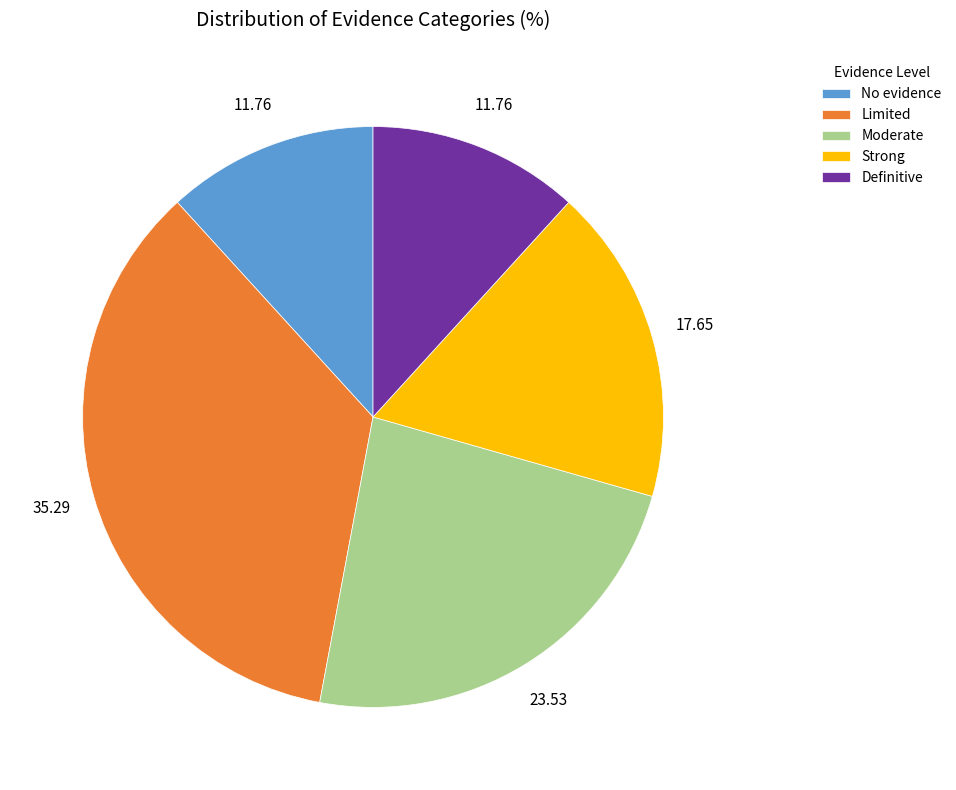

True or false: Definitive accounts for 1% of the total.

False